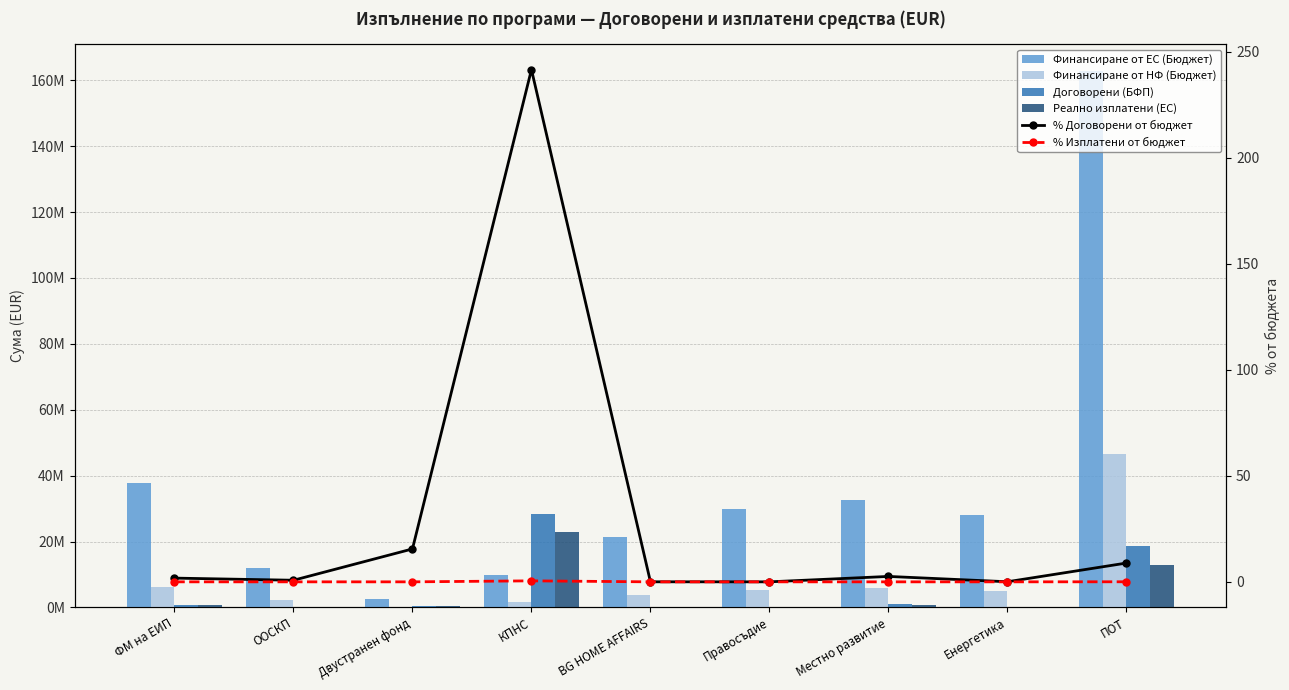

Which series changed the most between Двустранен фонд and КПНС?

Договорени (БФП)